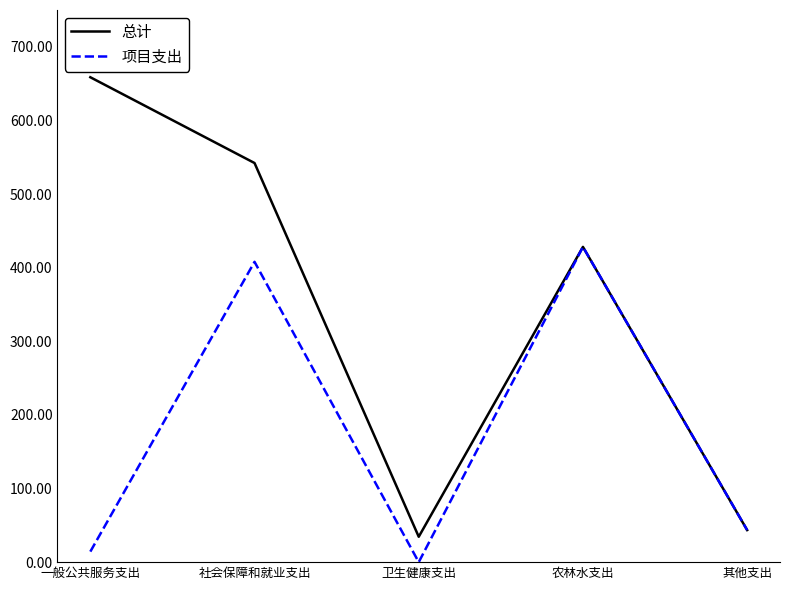

Where is 项目支出 nearest to the value 214?

其他支出